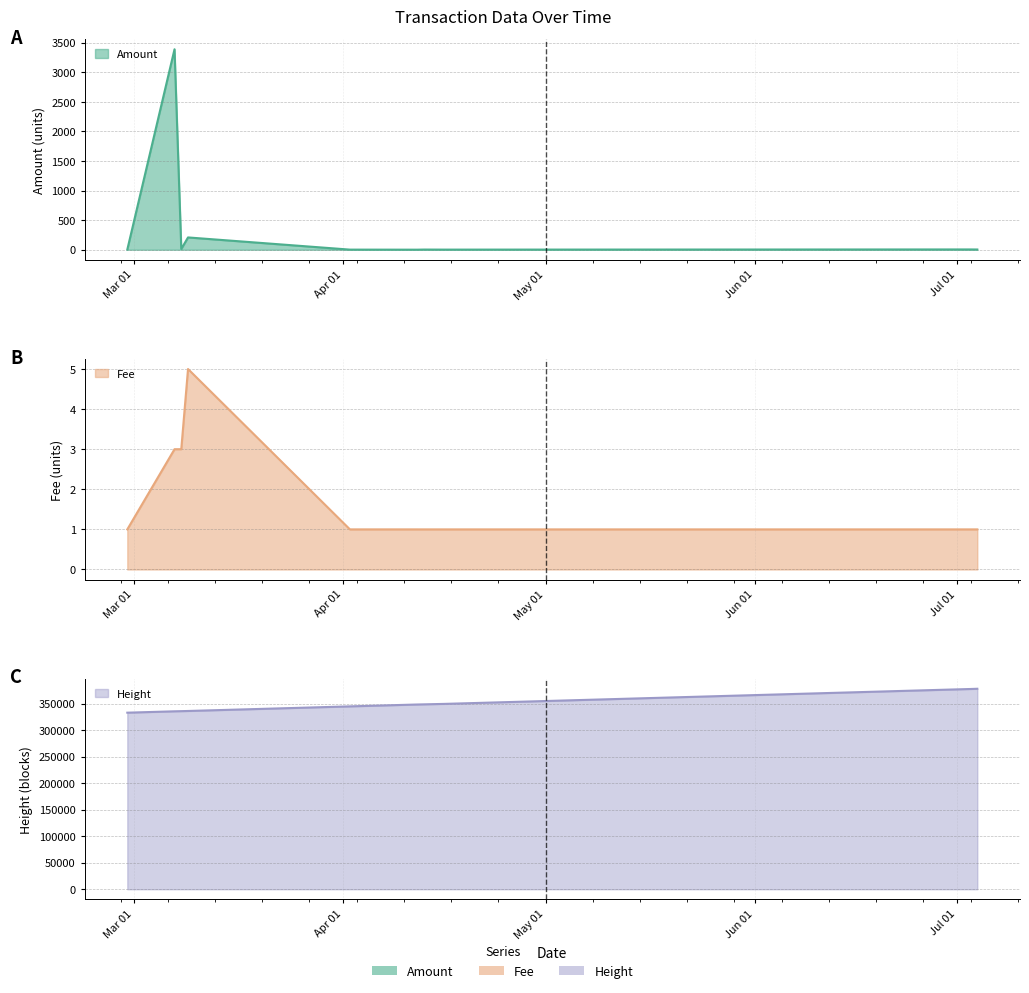

What is the average value of the Amount series?

362.9